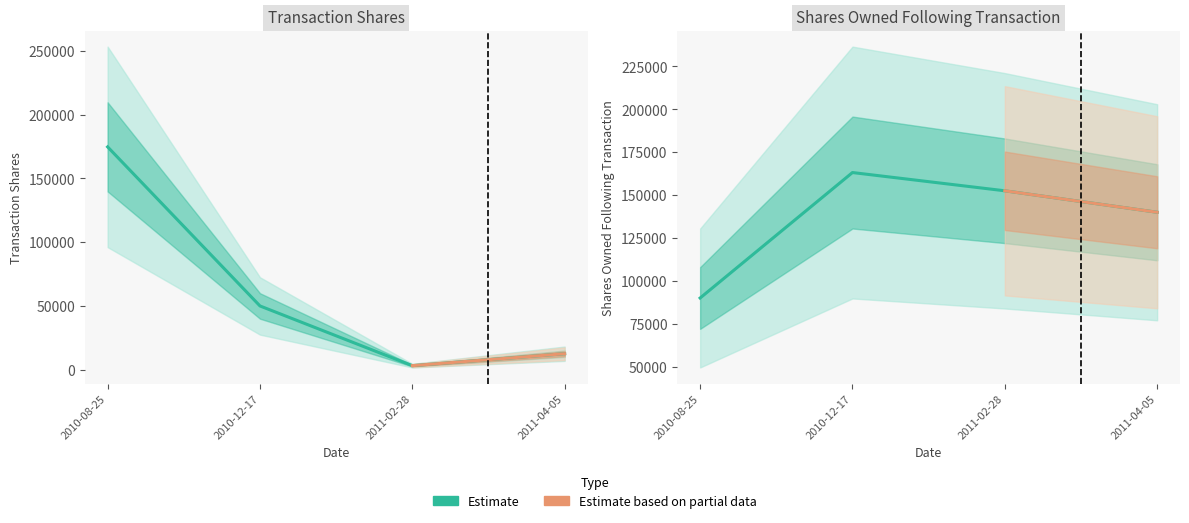

The sharesOwnedFollowingTransaction series shows 152523 at 2011-02-28. True or false?

True